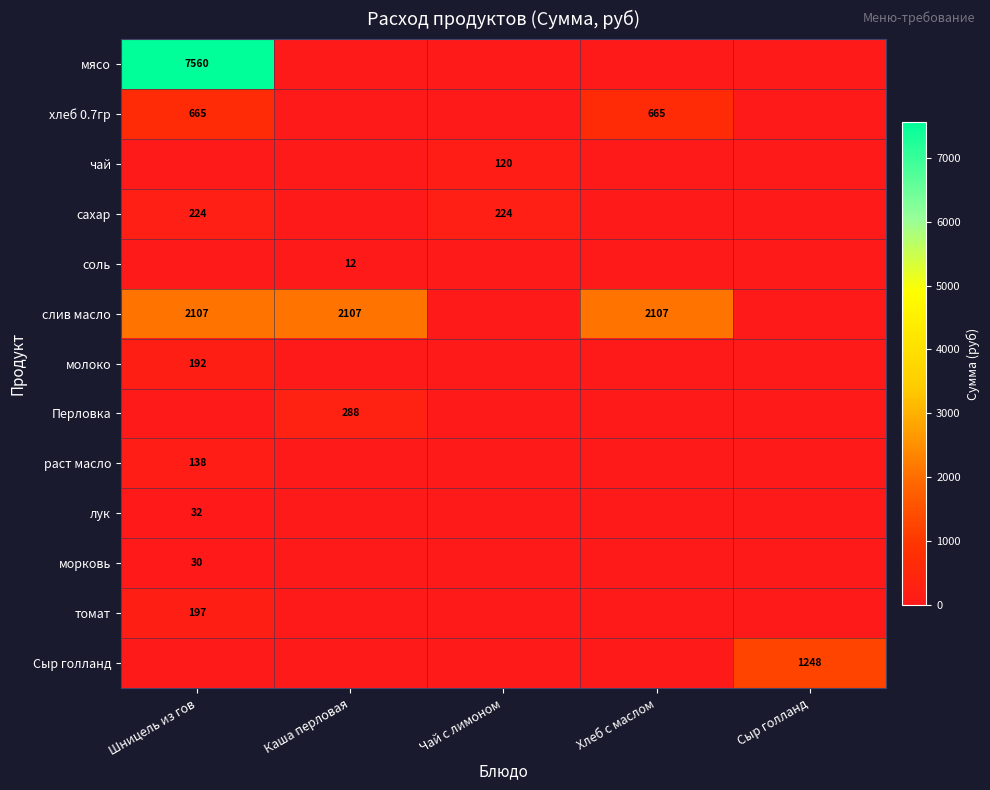

The чай series shows 165.9 at Чай с лимоном. True or false?

False